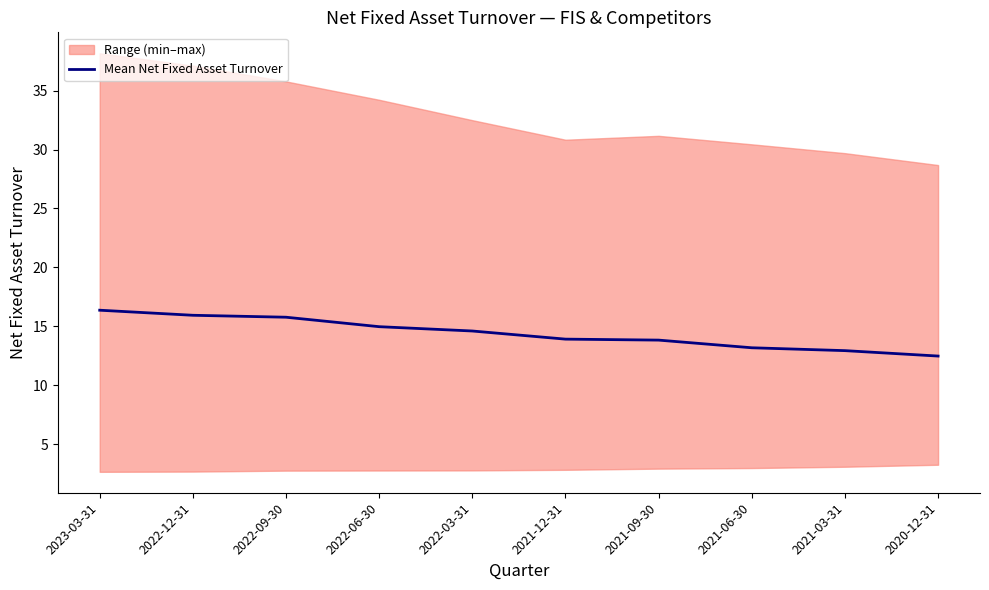

What is the value of the 6th point from the left?

13.9